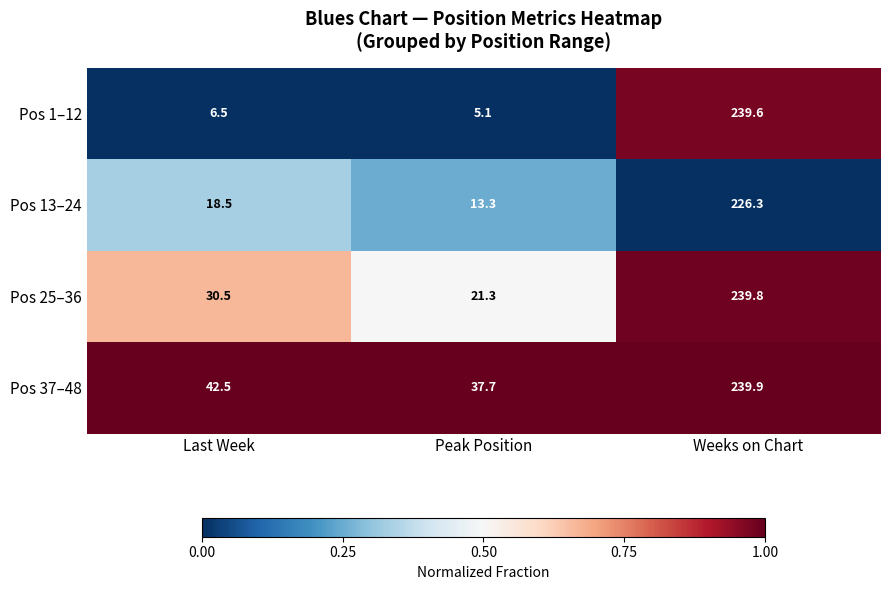

Which category has the highest value across all series?

Weeks on Chart